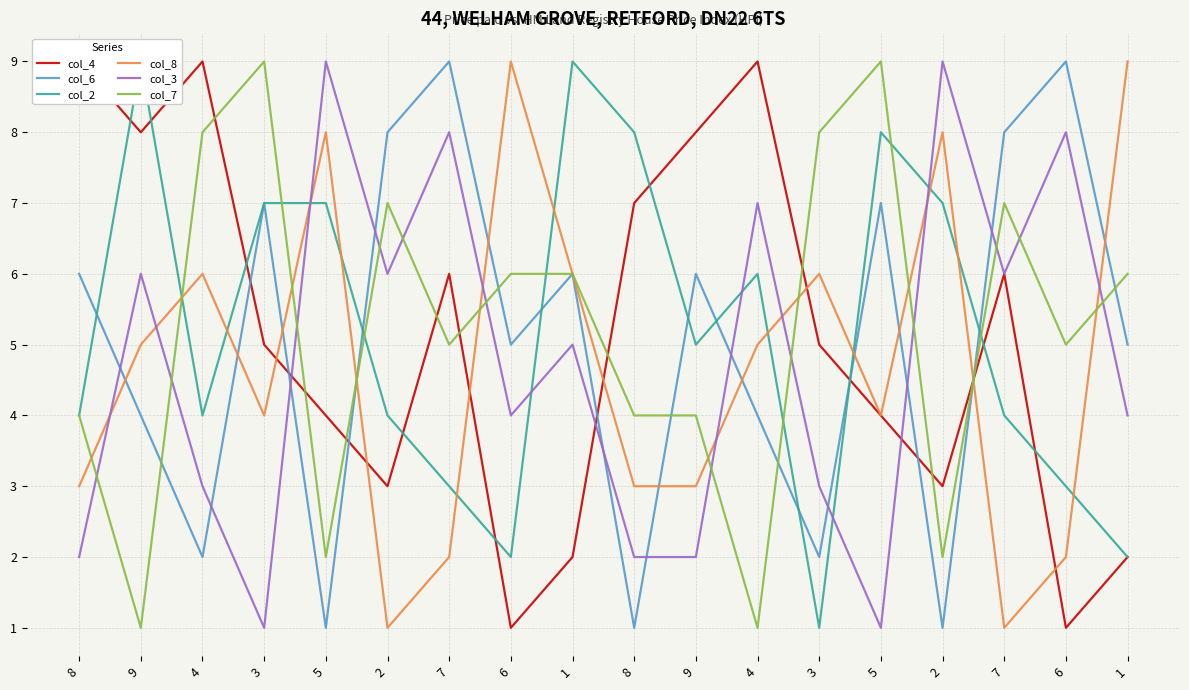

How many lines are shown in the chart?

6